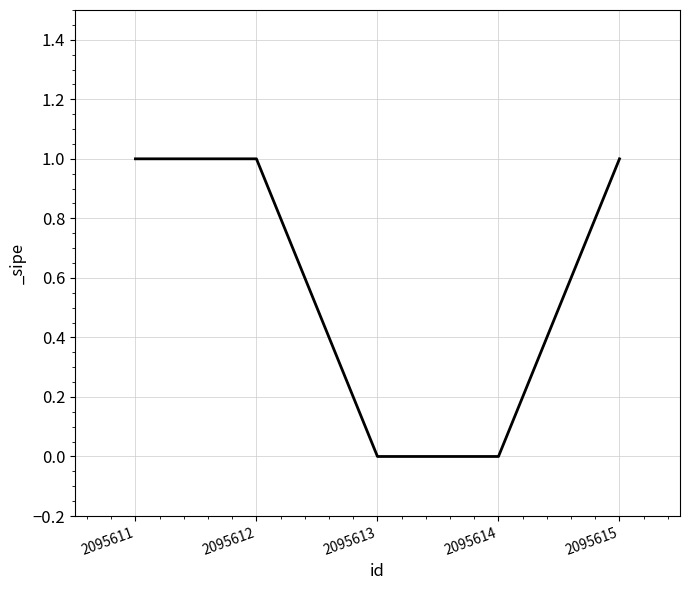

True or false: there are more than 2 points higher than both neighbors.

False